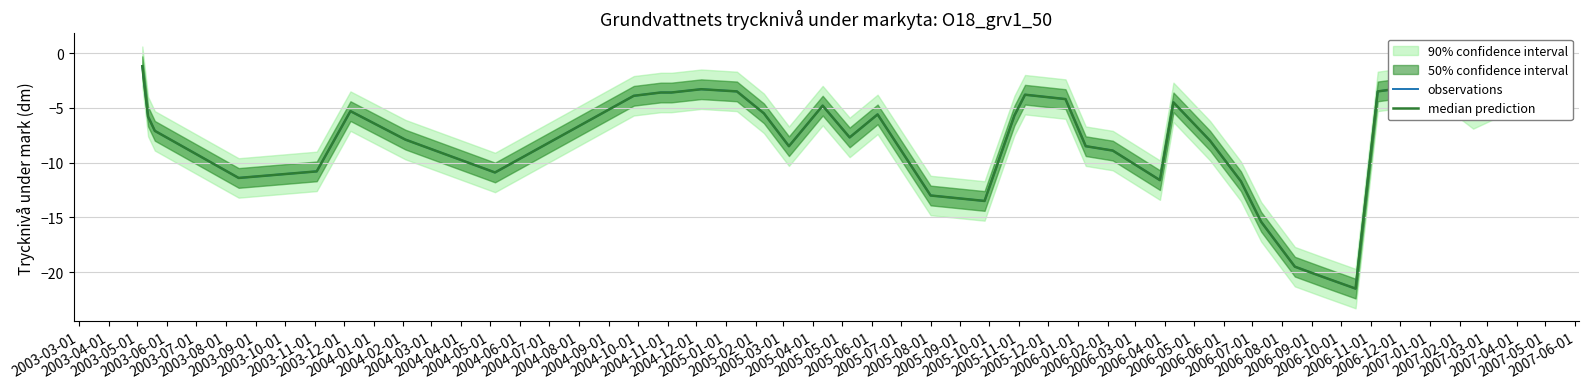

What is the value of the median prediction point at the 39th from the left?

-3.5